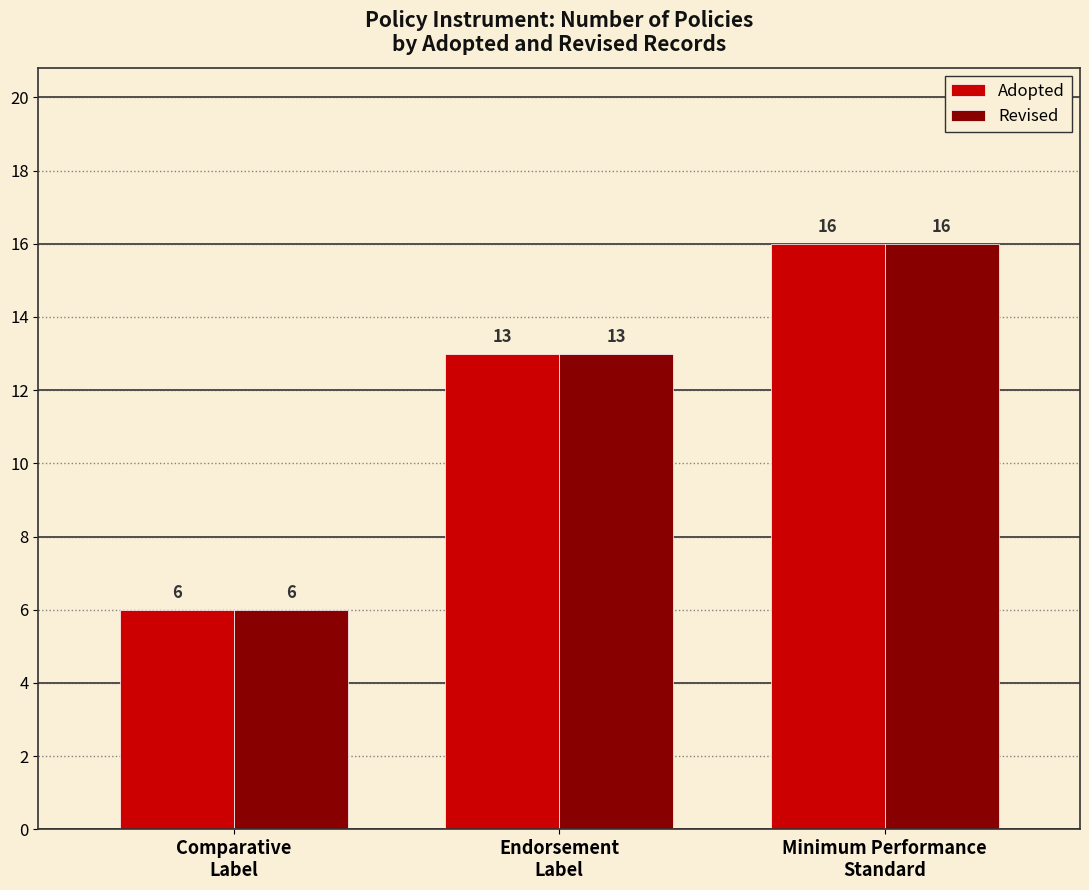

The Adopted series shows 6 at Comparative
Label. True or false?

True